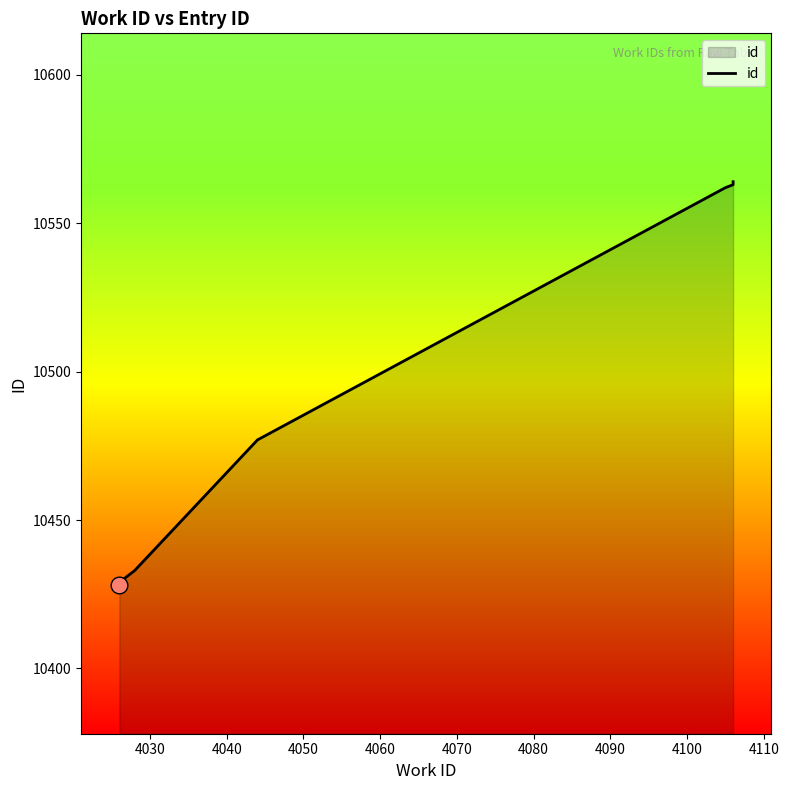

Is it true that the value at 4070 is 3534?

False